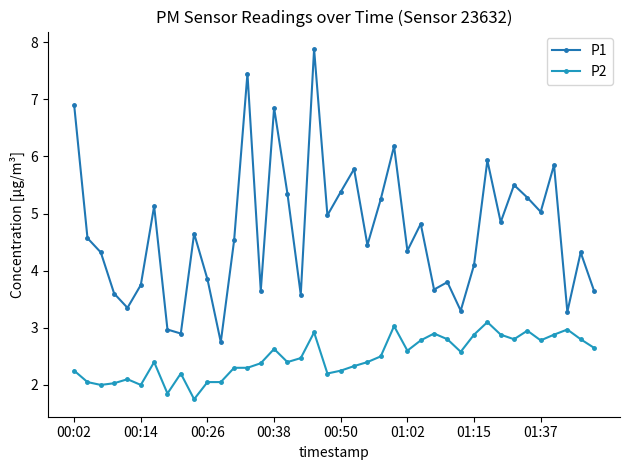

True or false: P2 and P1 cross at least once.

False